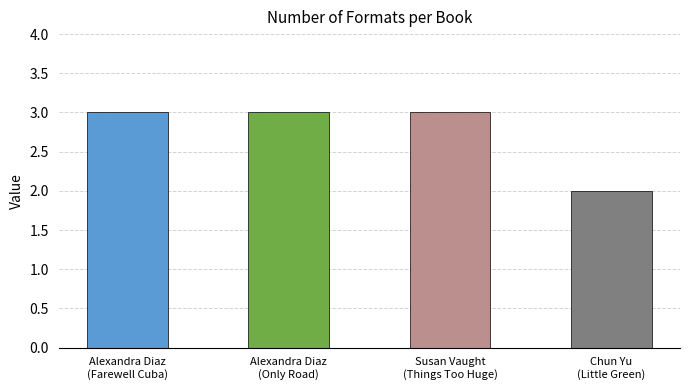

What is the difference between the second highest and minimum values?

1